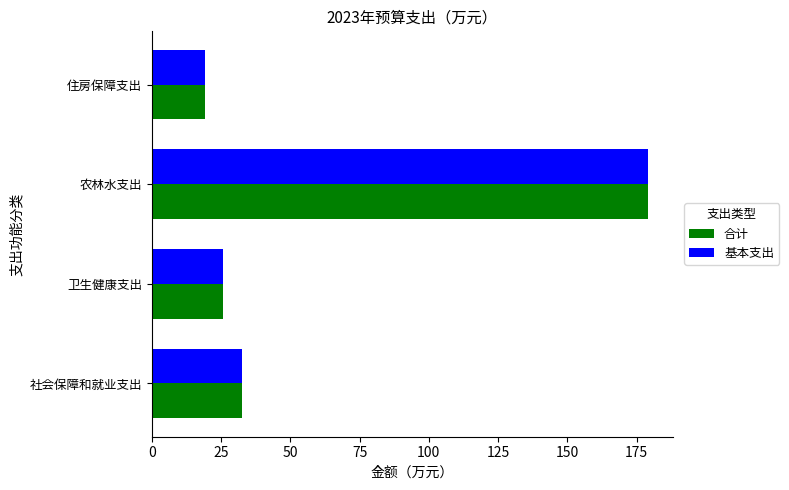

Rank the categories by 合计 value from lowest to highest.

住房保障支出, 卫生健康支出, 社会保障和就业支出, 农林水支出